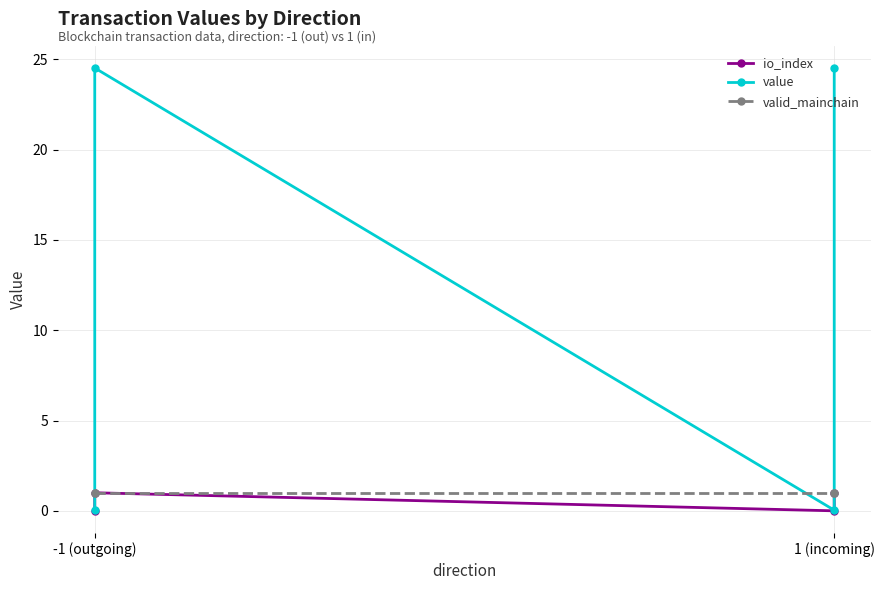

What is the value of the valid_mainchain point at the 1st from the left?

1.0